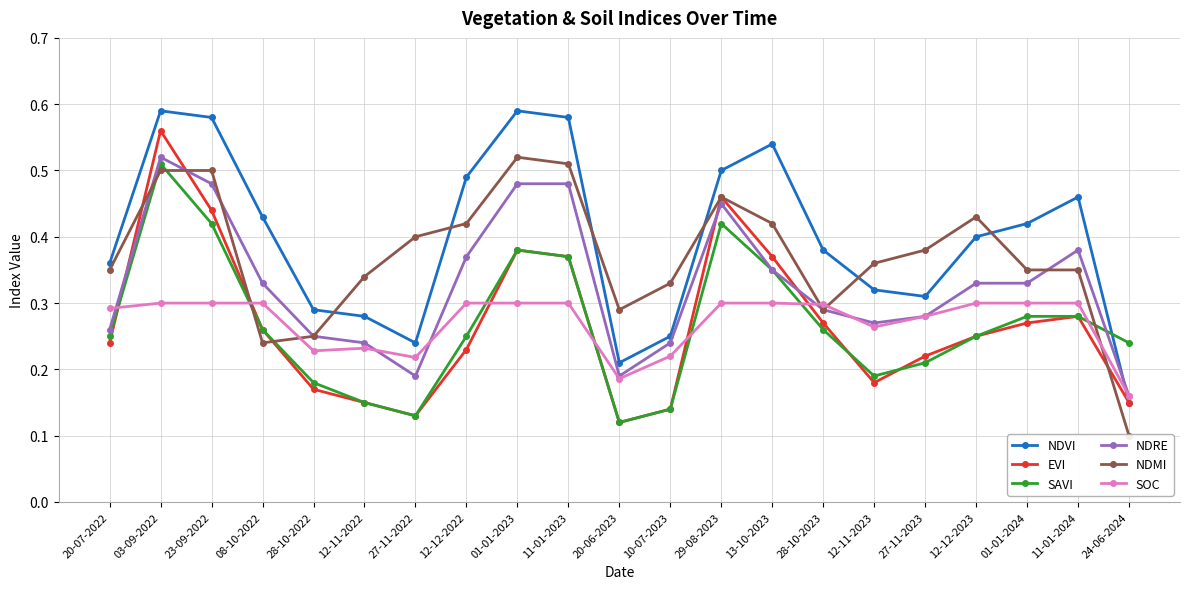

What is the average value of the SAVI series?

0.3